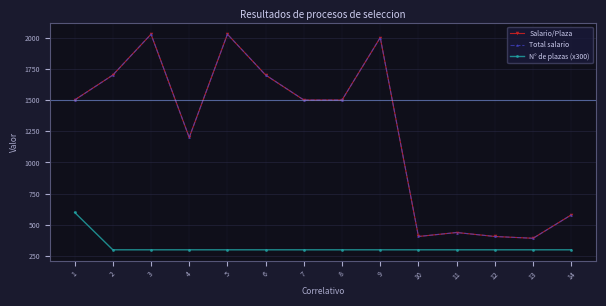

What is the difference between the maximum and minimum values in the N° de plazas (x300) series?

300.0